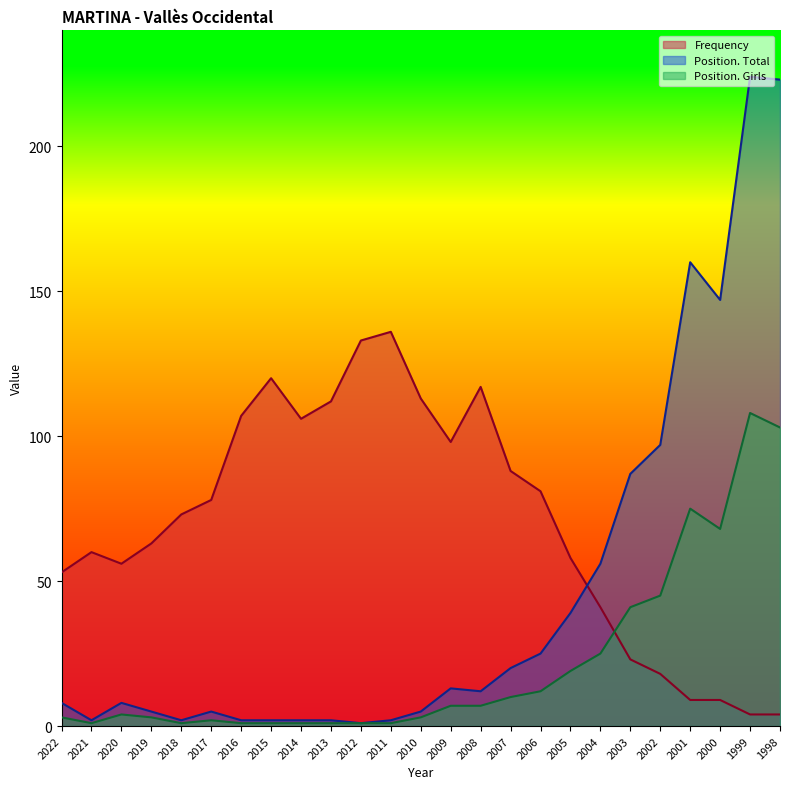

Where does the Position. Girls series first go above 4?

2009